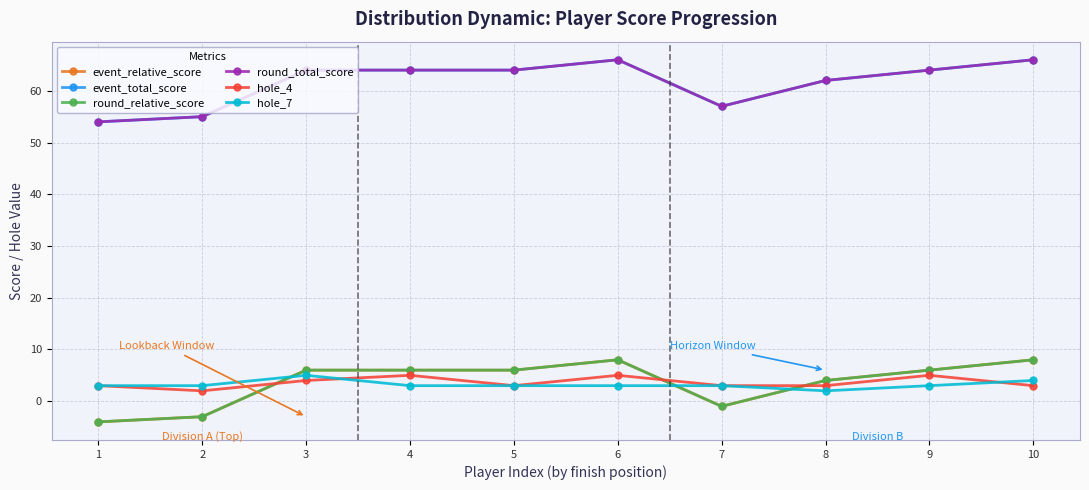

Between which two adjacent categories do hole_7 and hole_4 first intersect?

3 and 4